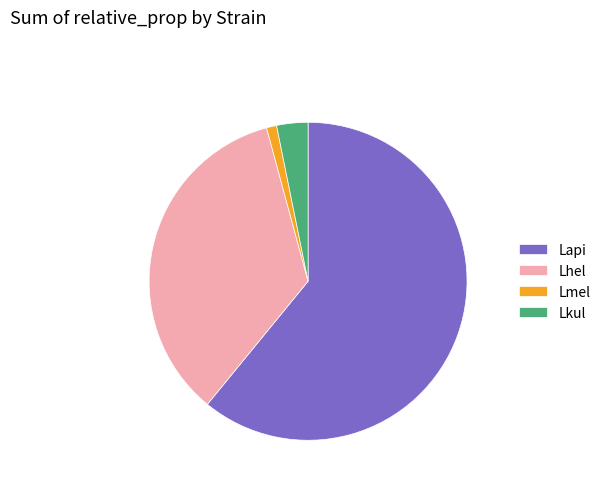

Is there a majority slice in this chart?

Yes